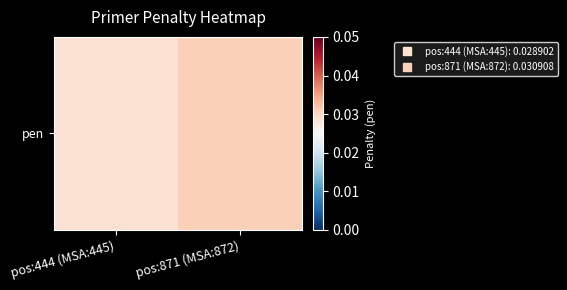

List the labels in order of value, smallest first.

pos:444 (MSA:445), pos:871 (MSA:872)